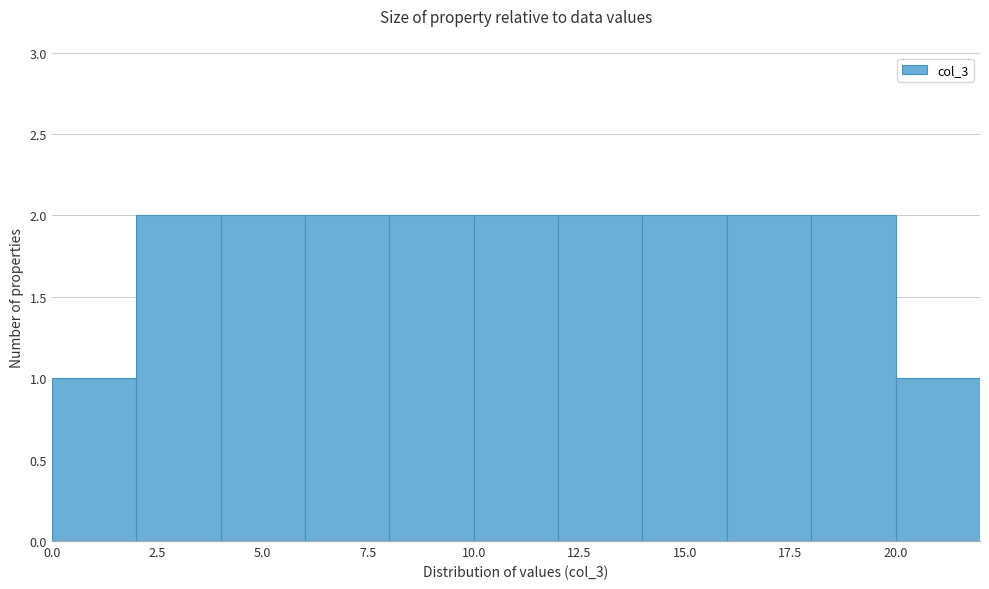

What is the height of the bar covering 10 to 12 on the x-axis? The values are not printed on the chart, so give them approximately, as read against the axis.

2